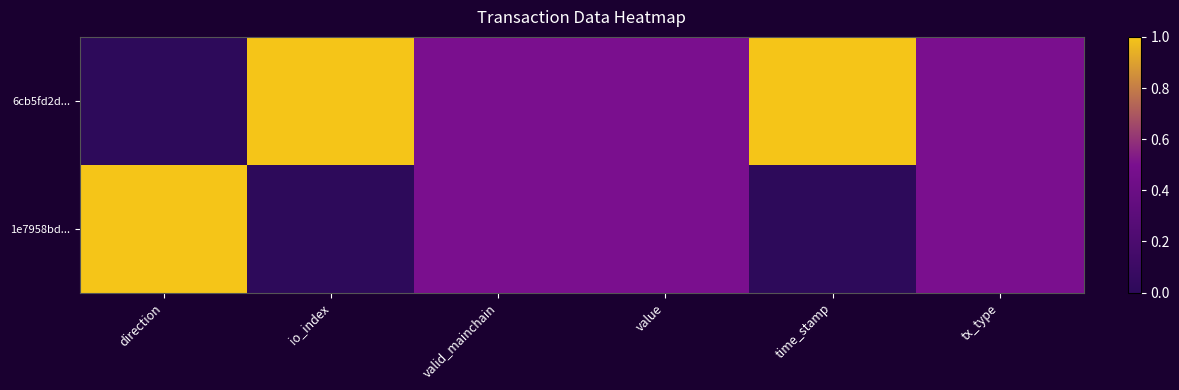

How many series are shown in this chart?

2